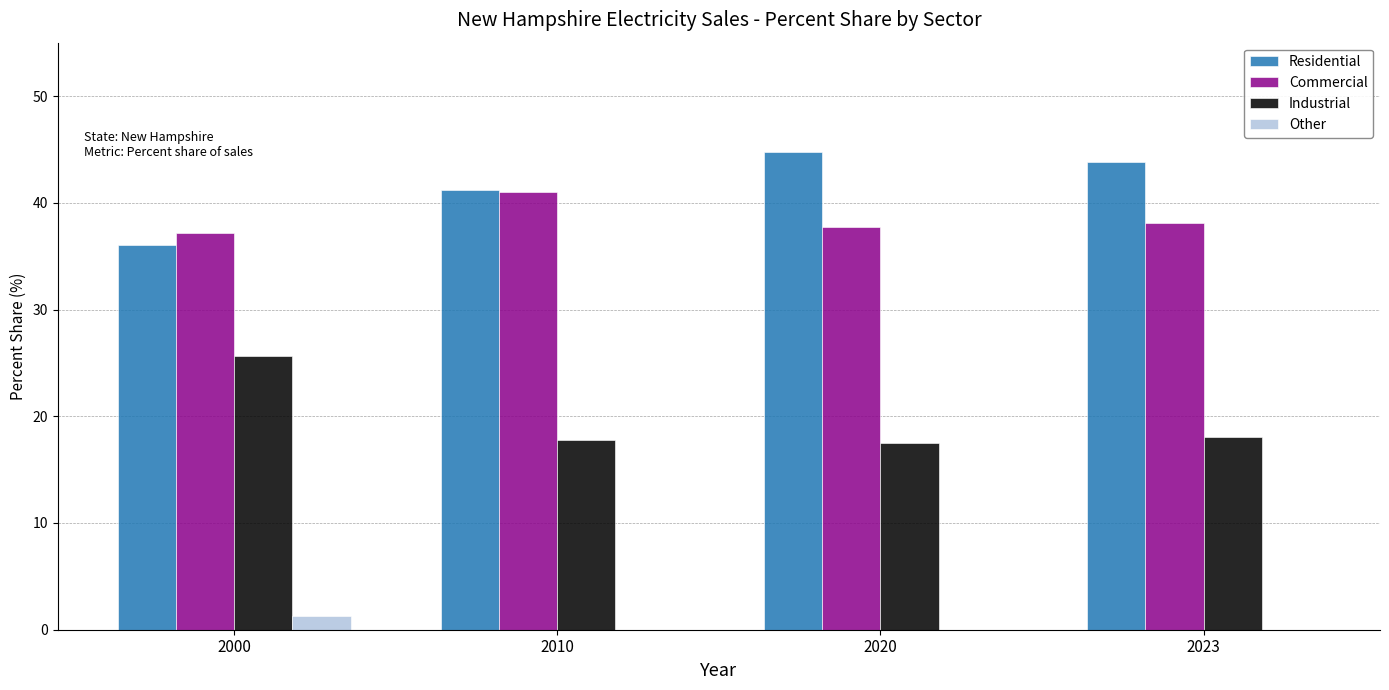

Reading left to right, extract all data points from this chart.

Residential: 2000=36.0	2010=41.2	2020=44.8	2023=43.8
Commercial: 2000=37.2	2010=41.0	2020=37.7	2023=38.1
Industrial: 2000=25.6	2010=17.8	2020=17.5	2023=18.1
Other: 2000=1.3	2010=0.0	2020=0.0	2023=0.0